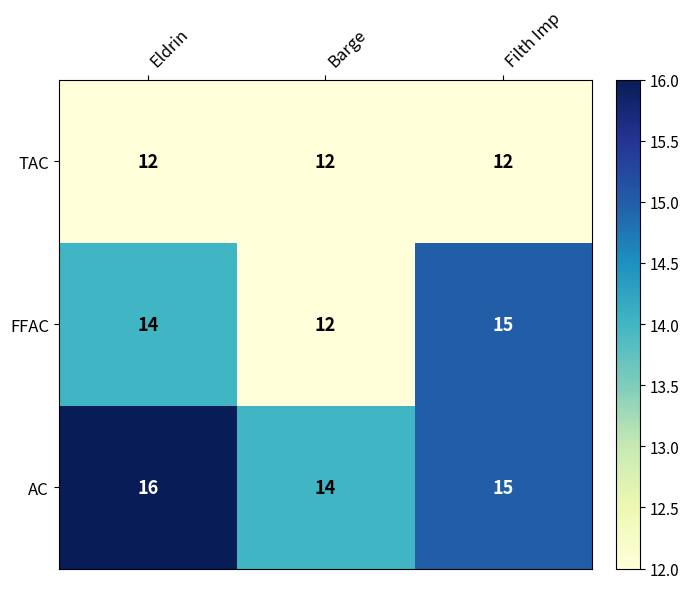

What is the sum of all AC values?

45